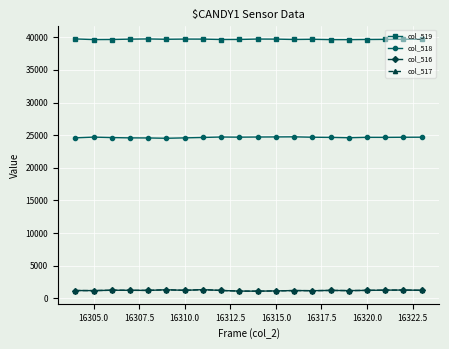

True or false: col_518 and col_517 intersect in this chart.

False